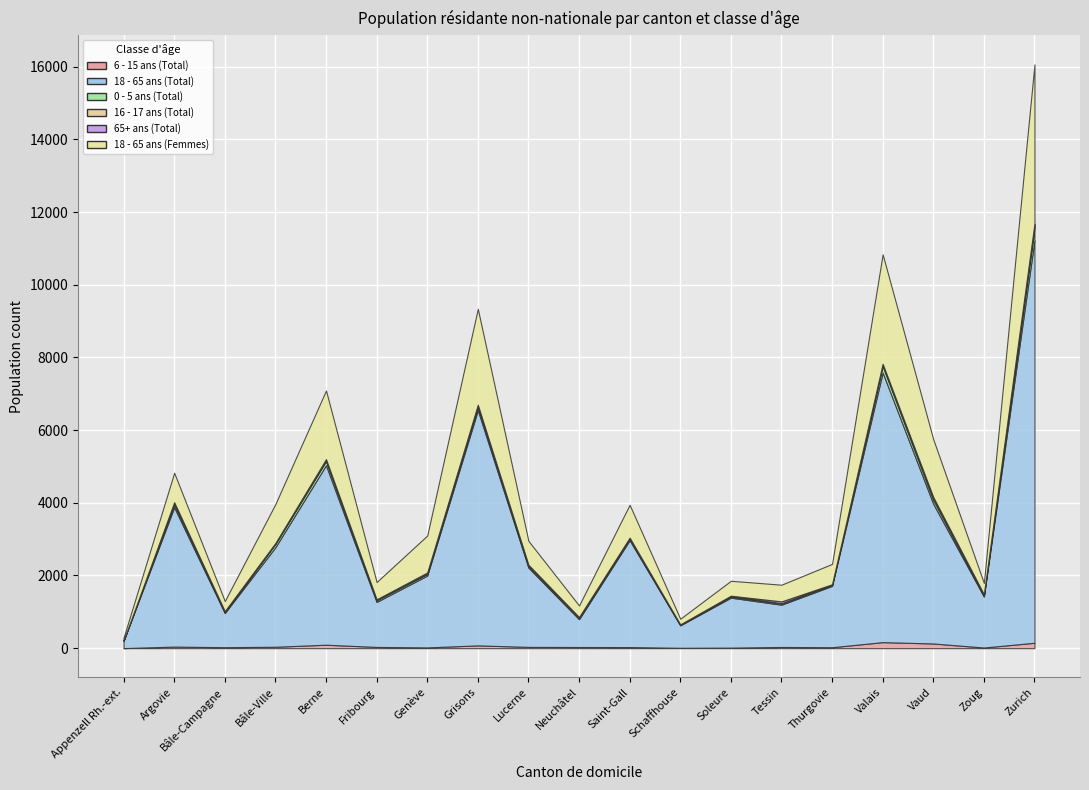

What is the total value across all series at Schaffhouse?

810